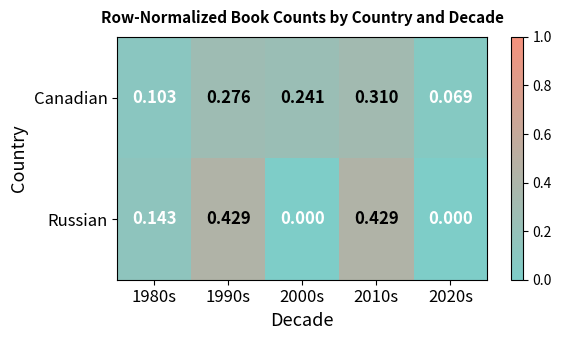

Which series has the widest spread of values?

Russian